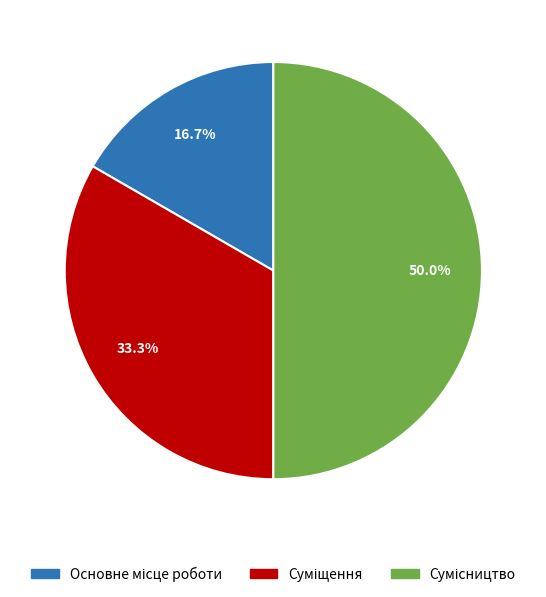

Which category has the biggest portion of the pie?

Сумісництво